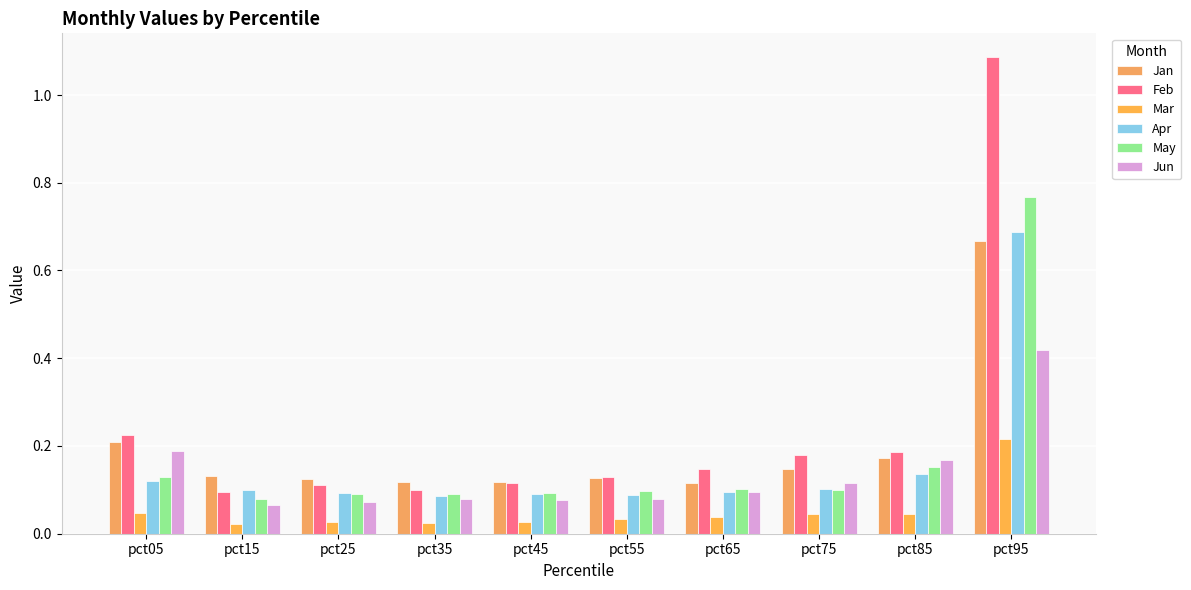

Where is Jun nearest to the value 0?

pct15